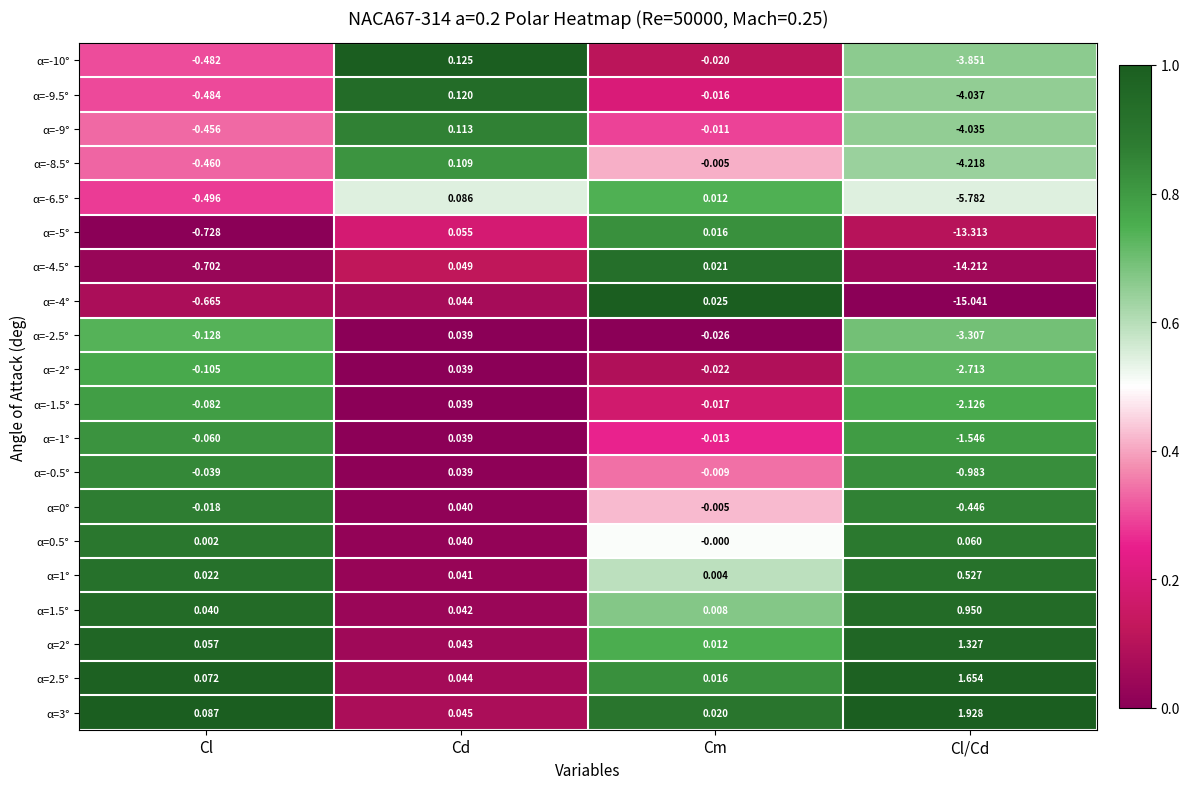

At which label is α=3° closest to 0?

Cm